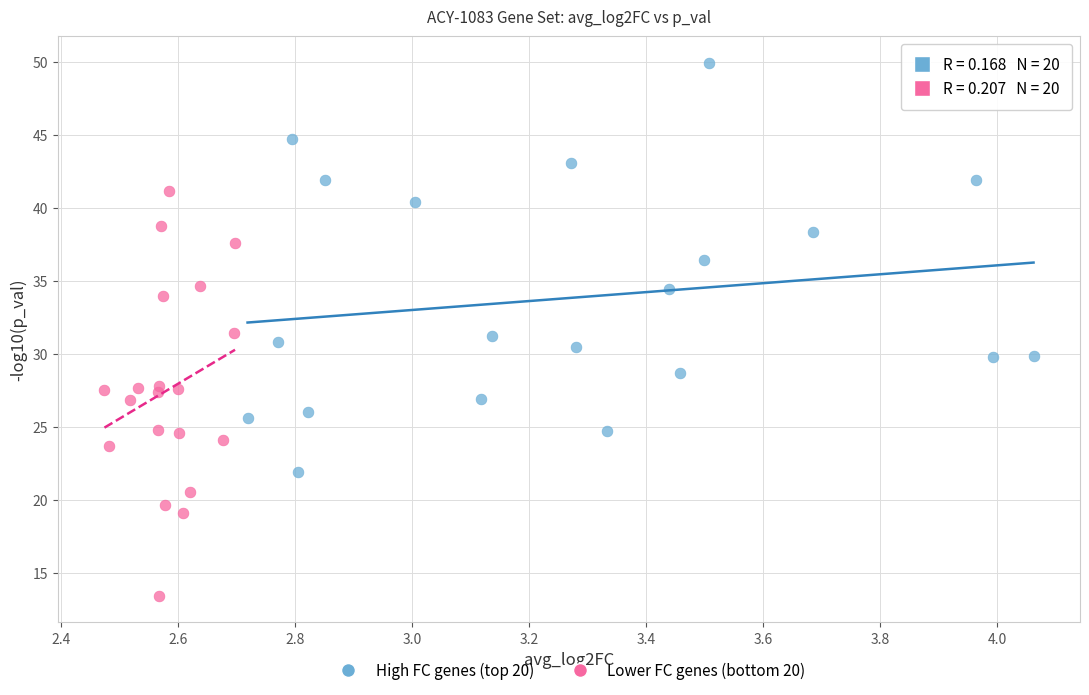

Which series contains the lowest Y value?

Lower FC genes (bottom 20)